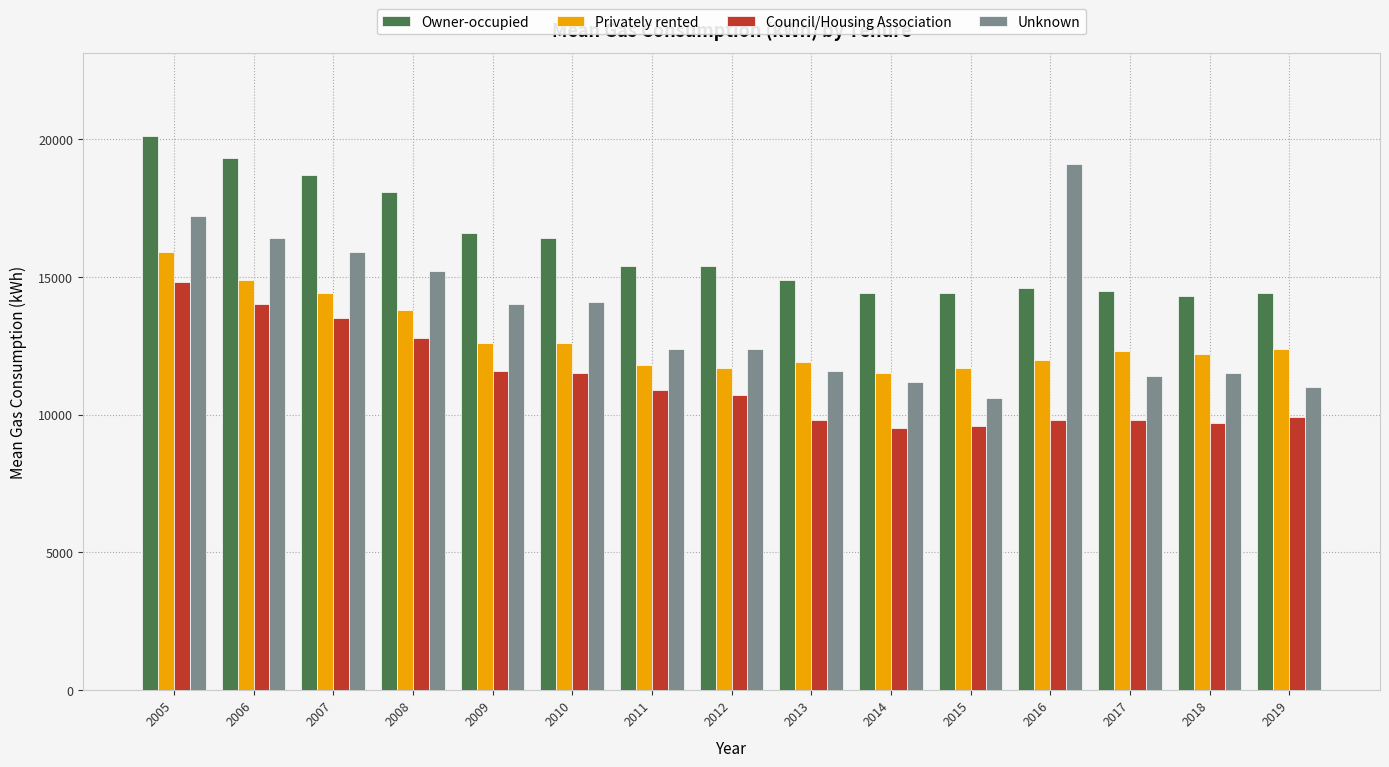

Which series has the largest range (max minus min)?

Unknown